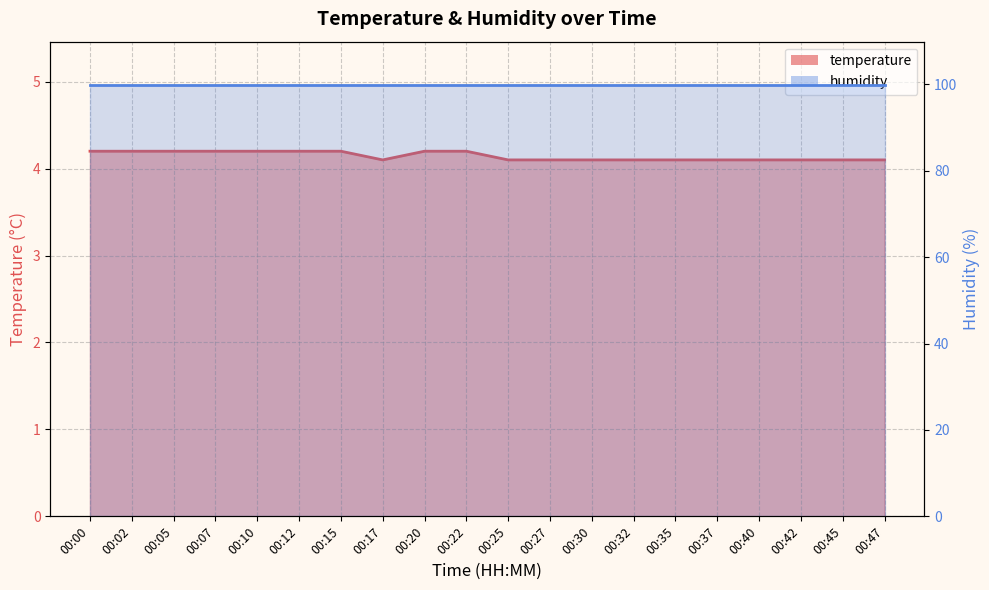

True or false: the data has more than 0 interior local peaks.

False